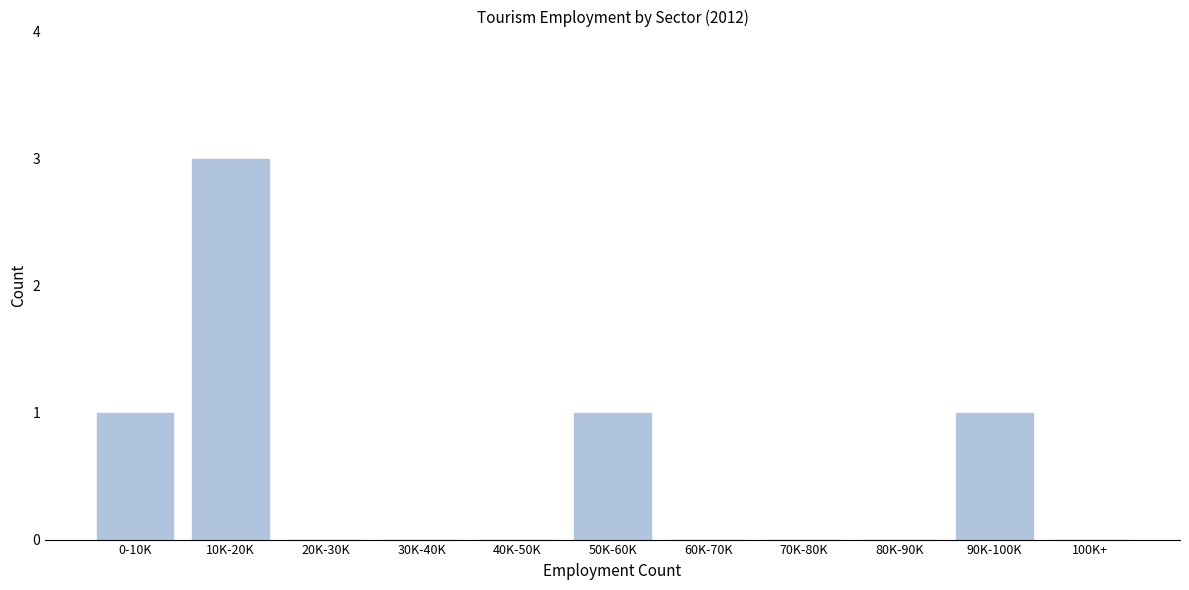

Reading left to right, what are all the values shown in this chart?

0-10K=1	10K-20K=3	20K-30K=0	30K-40K=0	40K-50K=0	50K-60K=1	60K-70K=0	70K-80K=0	80K-90K=0	90K-100K=1	100K+=0